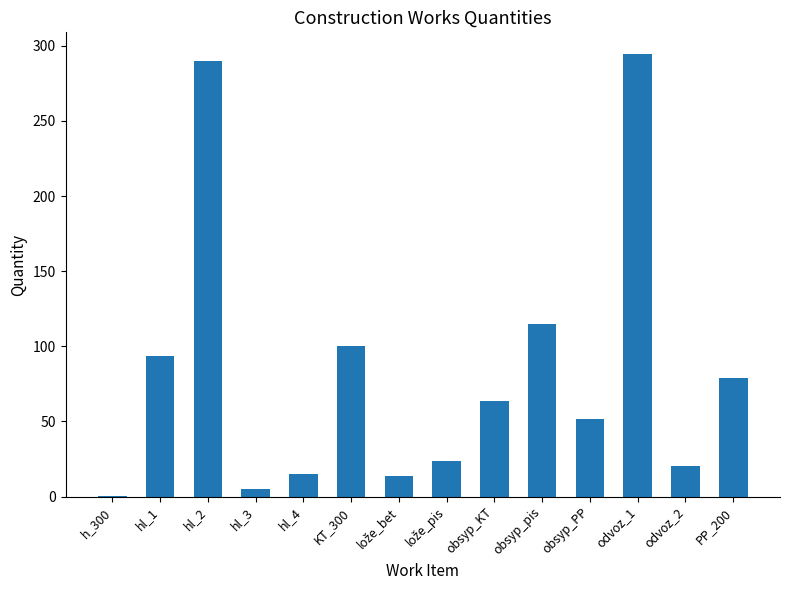

At which label is the value closest to 147?

obsyp_pis